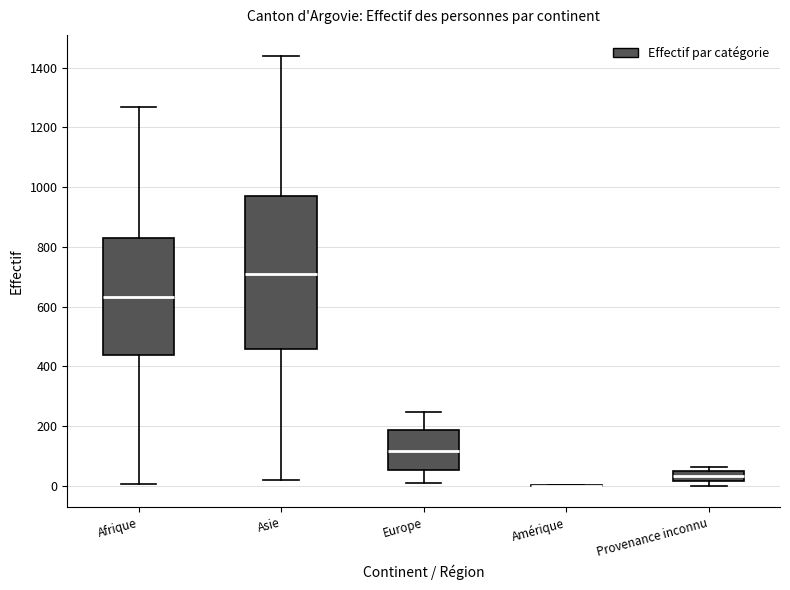

Reading left to right, read every box against the y-axis: the position of its median line, the range the box covers, and the ends of its whiskers. The values are not printed on the chart, so give them approximately, as read against the axis.

Afrique: median 640, box 440 to 820, whiskers 0 to 1260
Asie: median 720, box 460 to 980, whiskers 20 to 1440
Europe: median 120, box 60 to 180, whiskers 20 to 240
Amérique: box collapsed to a line at 0, whiskers 0 to 0
Provenance inconnu: median 40 (inside the box), box 20 to 40, whiskers 0 to 60